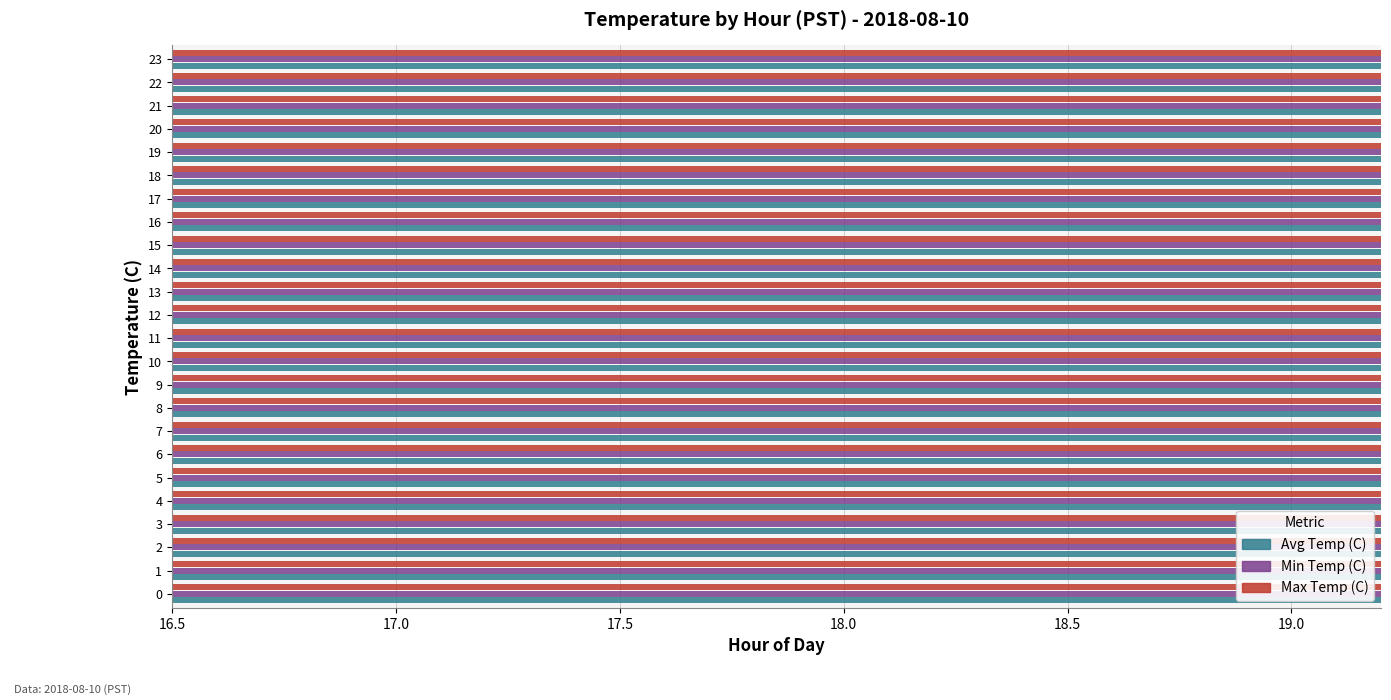

Which series has the largest total across all categories?

Max Temp (C)